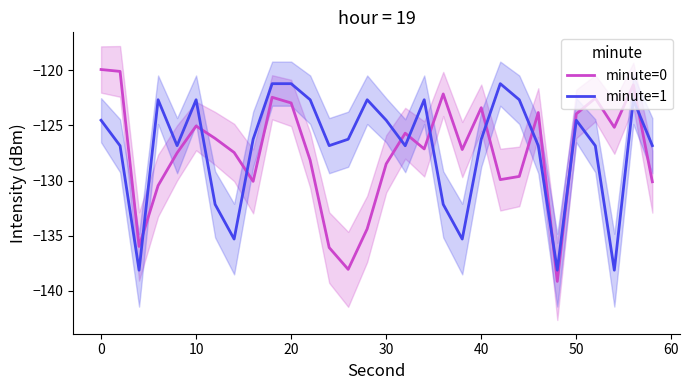

How many data points in minute=0 are less than -127?

16